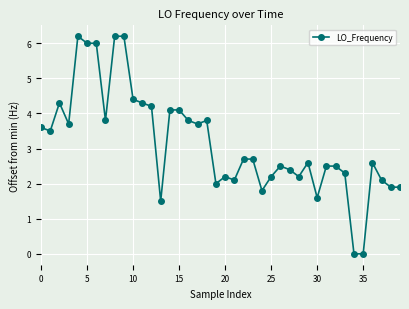

Is this an area chart (filled region under the line)?

No